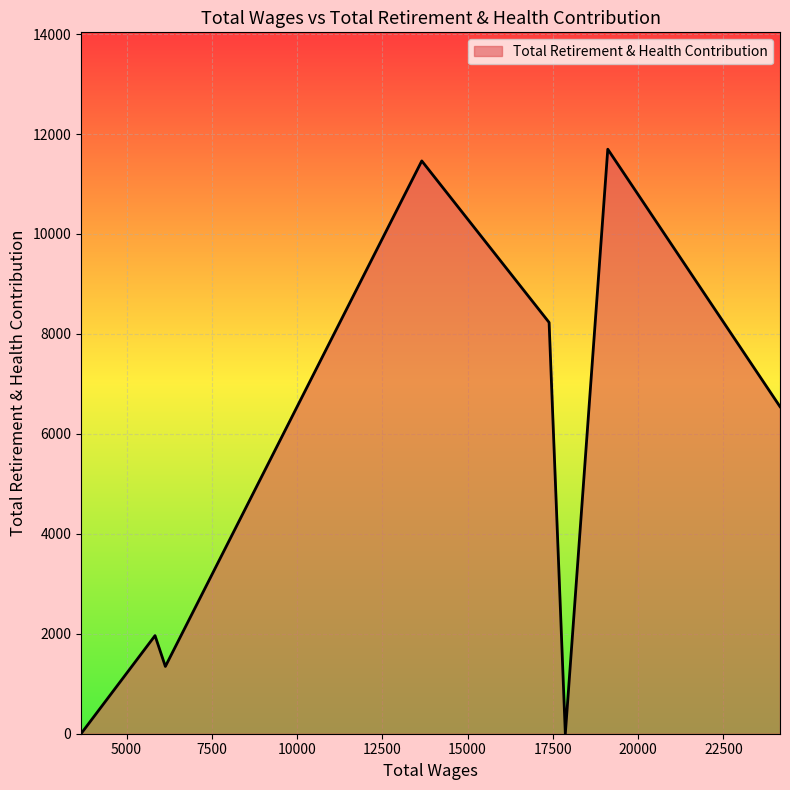

Count the number of data series in this chart.

1